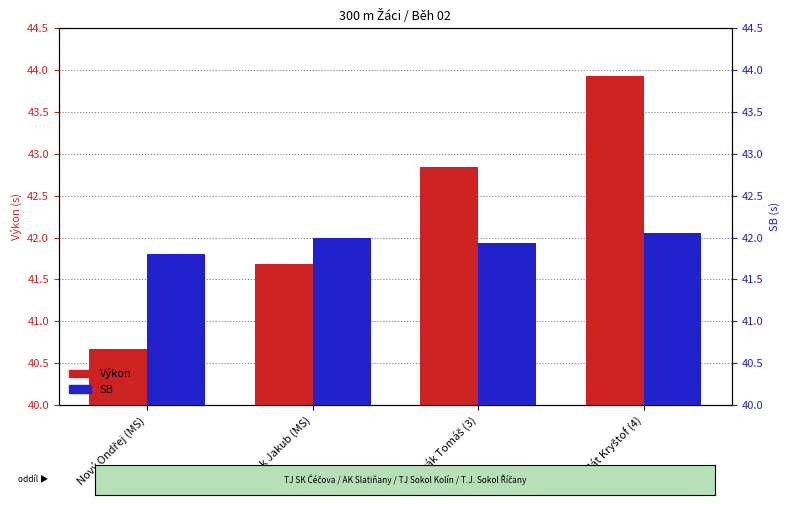

What is the difference between the maximum and second lowest values in the Výkon series?

2.2